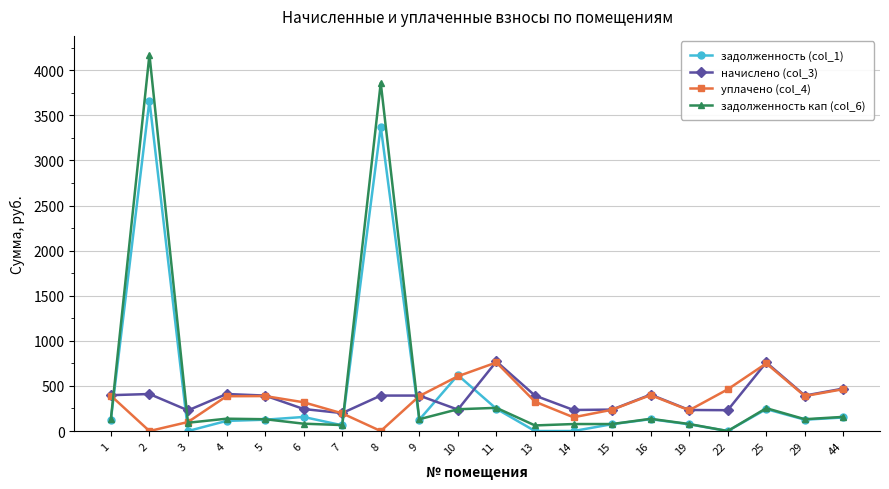

True or false: начислено (col_3) has more than 1 interior local peaks.

True